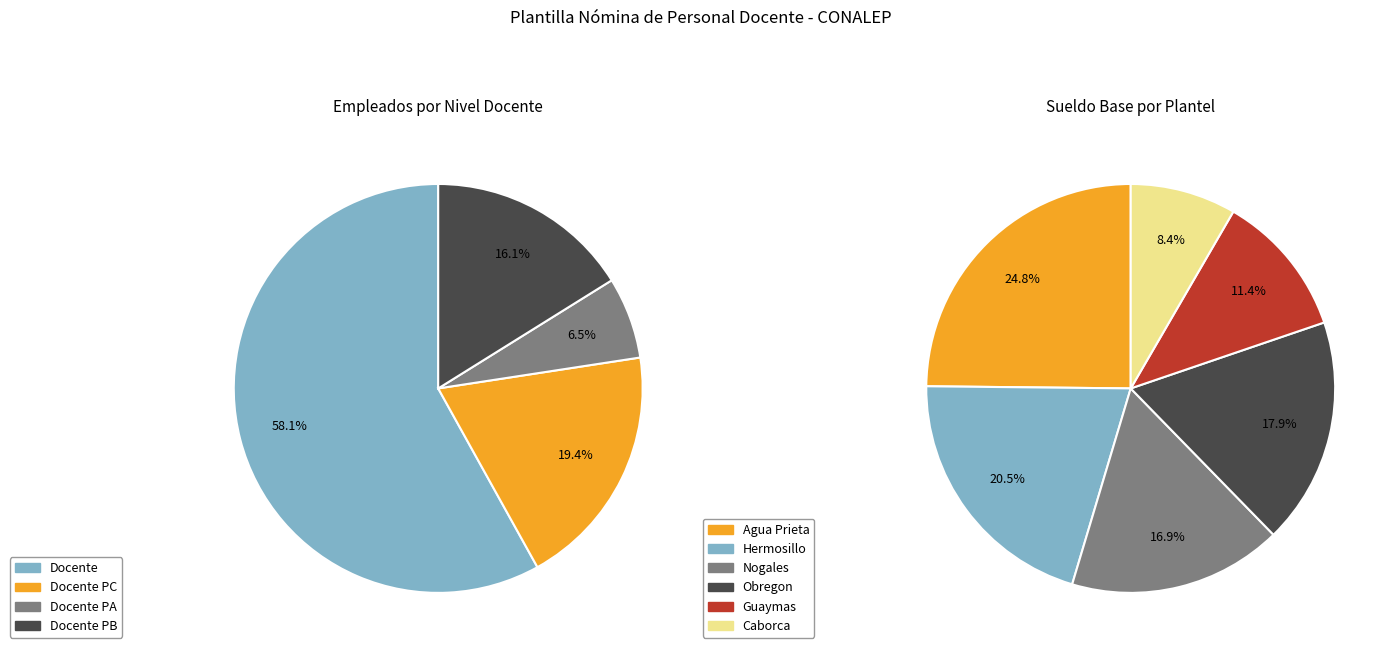

The Docente PA slice represents 32% of the pie. True or false?

False